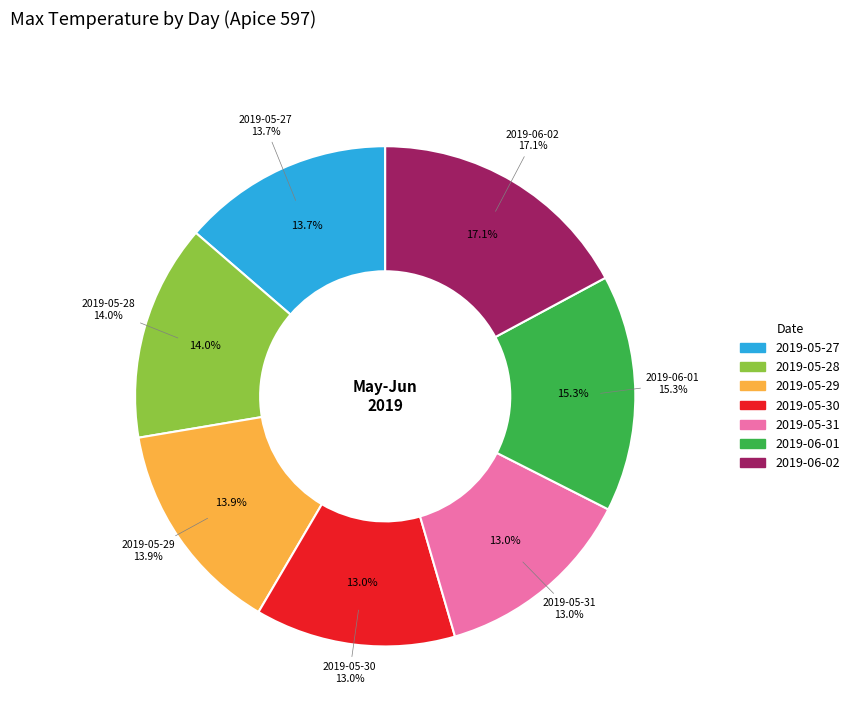

Is there a majority slice in this chart?

No